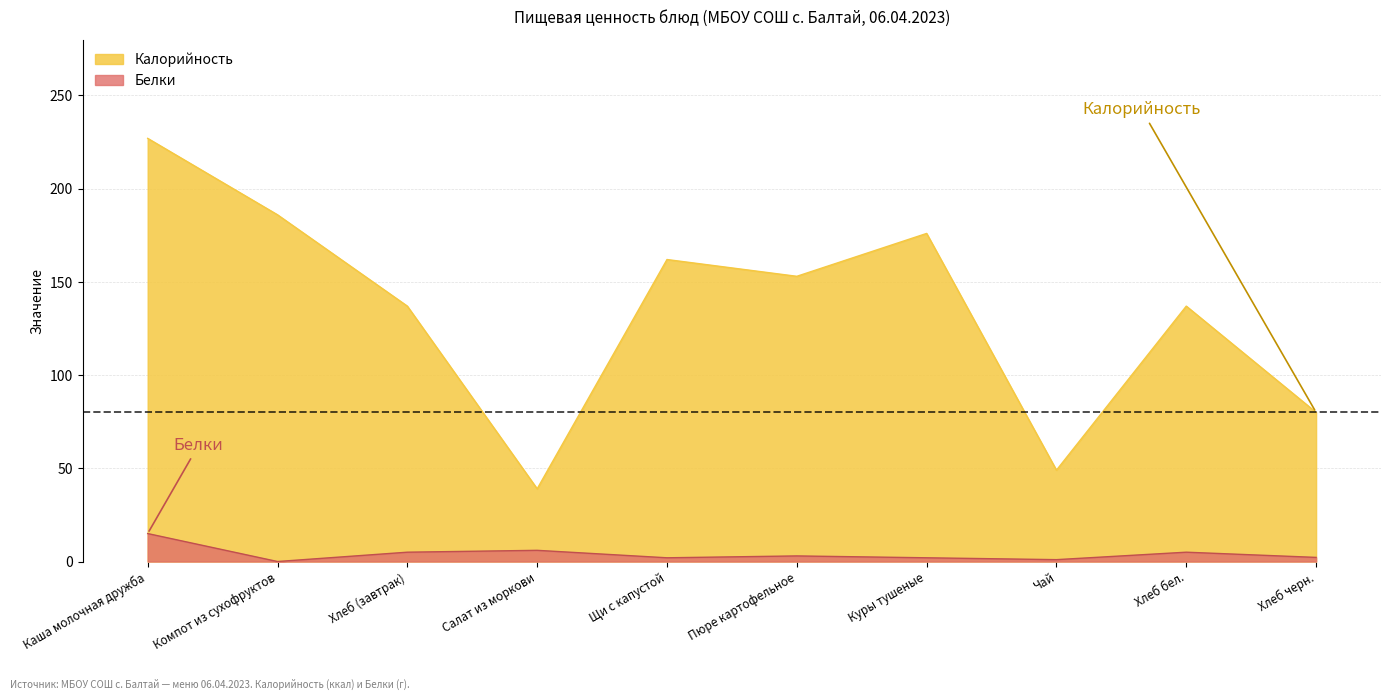

What is the sum of all Калорийность values?

1346.0